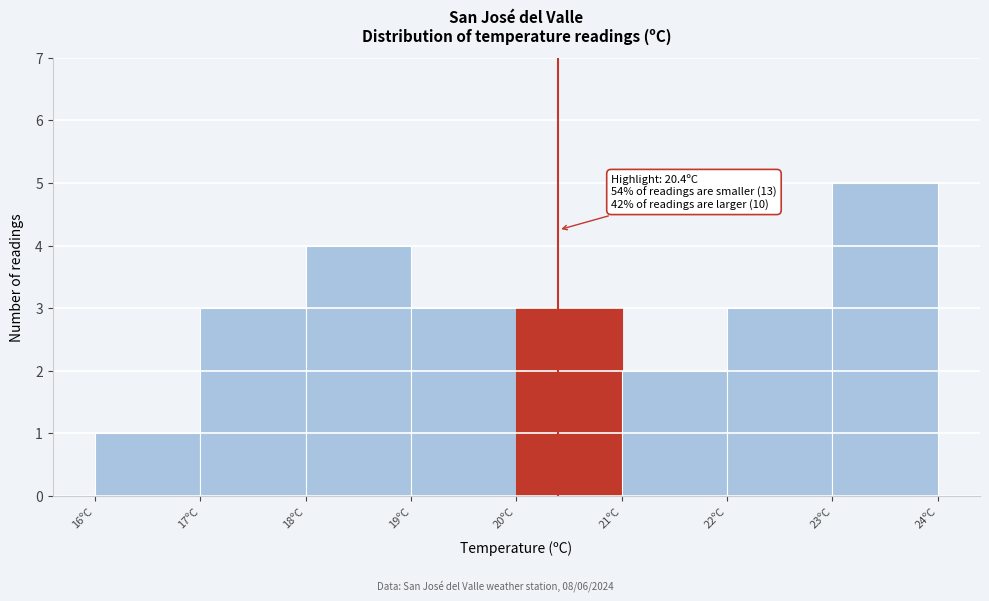

Which range on the x-axis has the tallest bar?

23 to 24